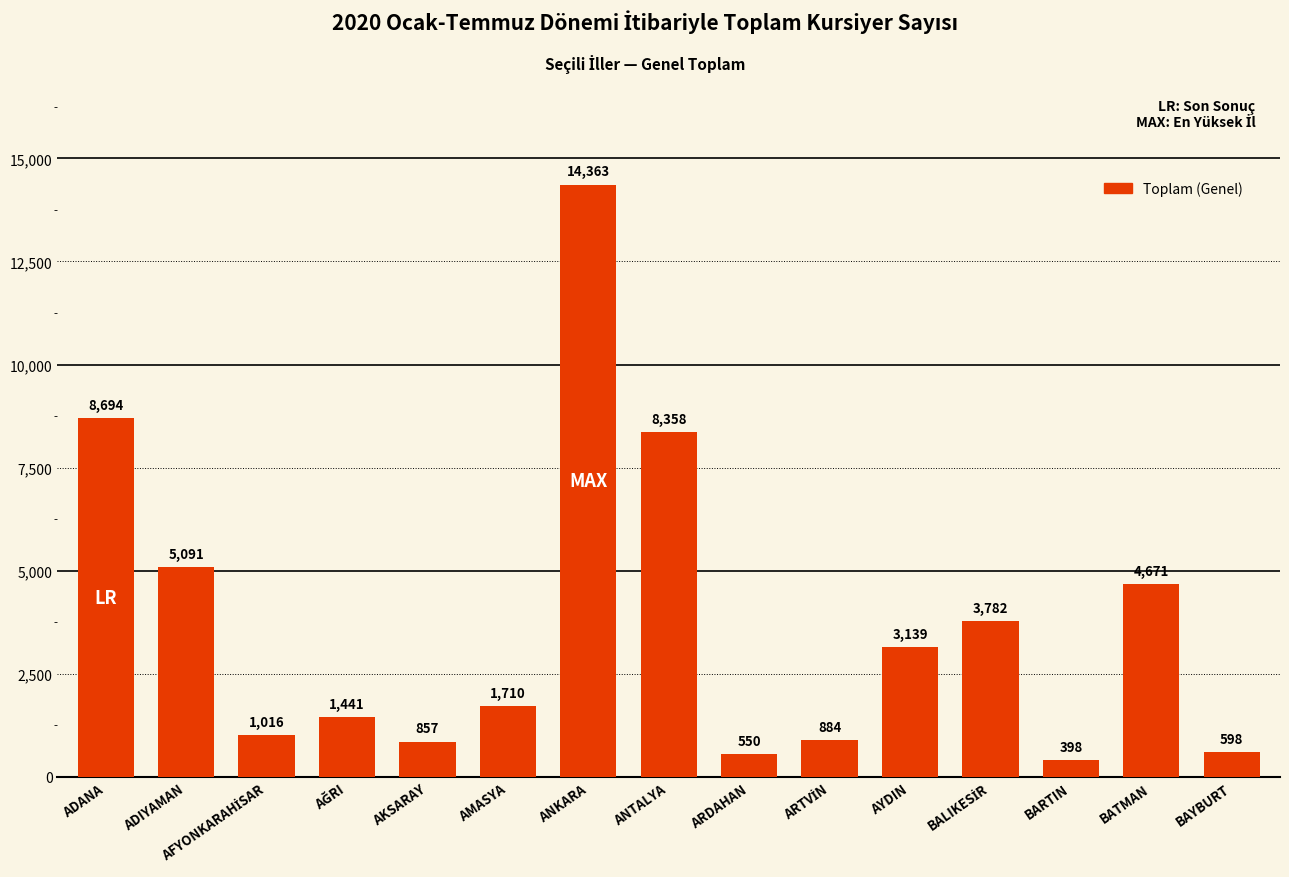

True or false: the data shows 1424 at AKSARAY.

False